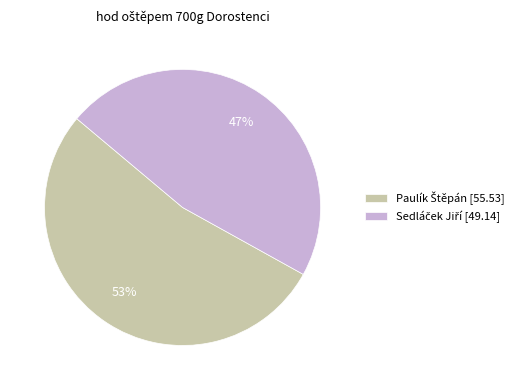

To the nearest percent, what is the average slice percentage?

50%